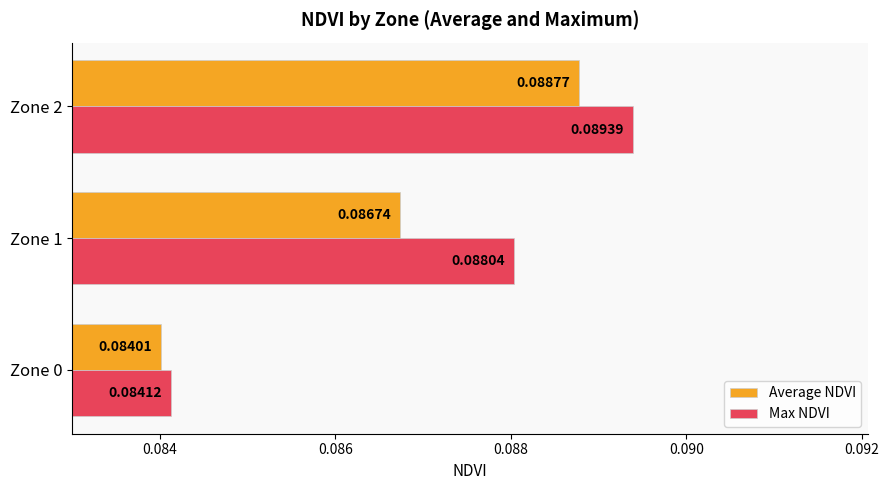

At how many categories does at least one series exceed 0?

3